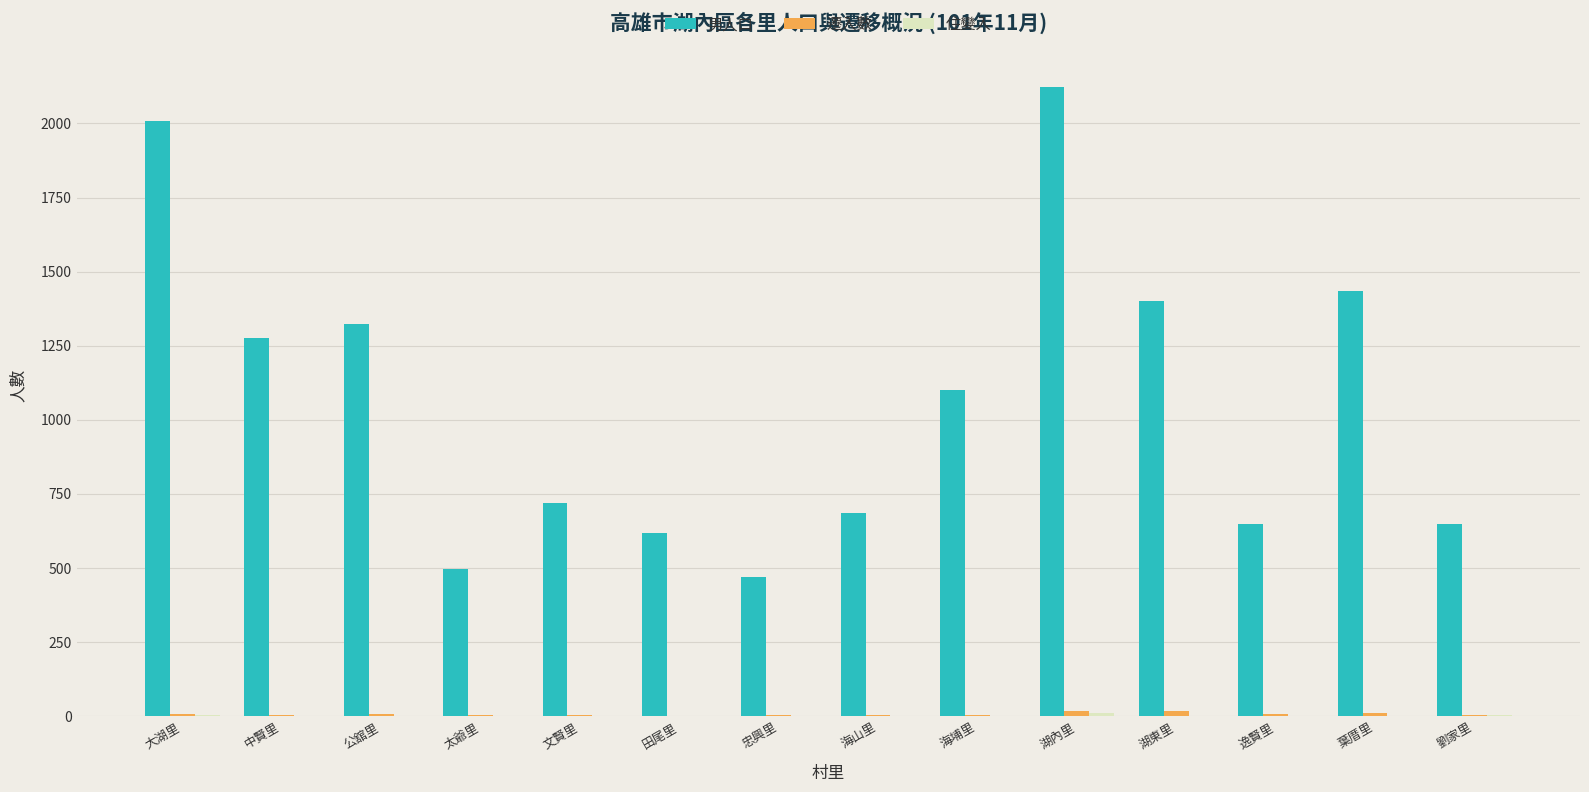

Does the chart contain stacked bars?

No